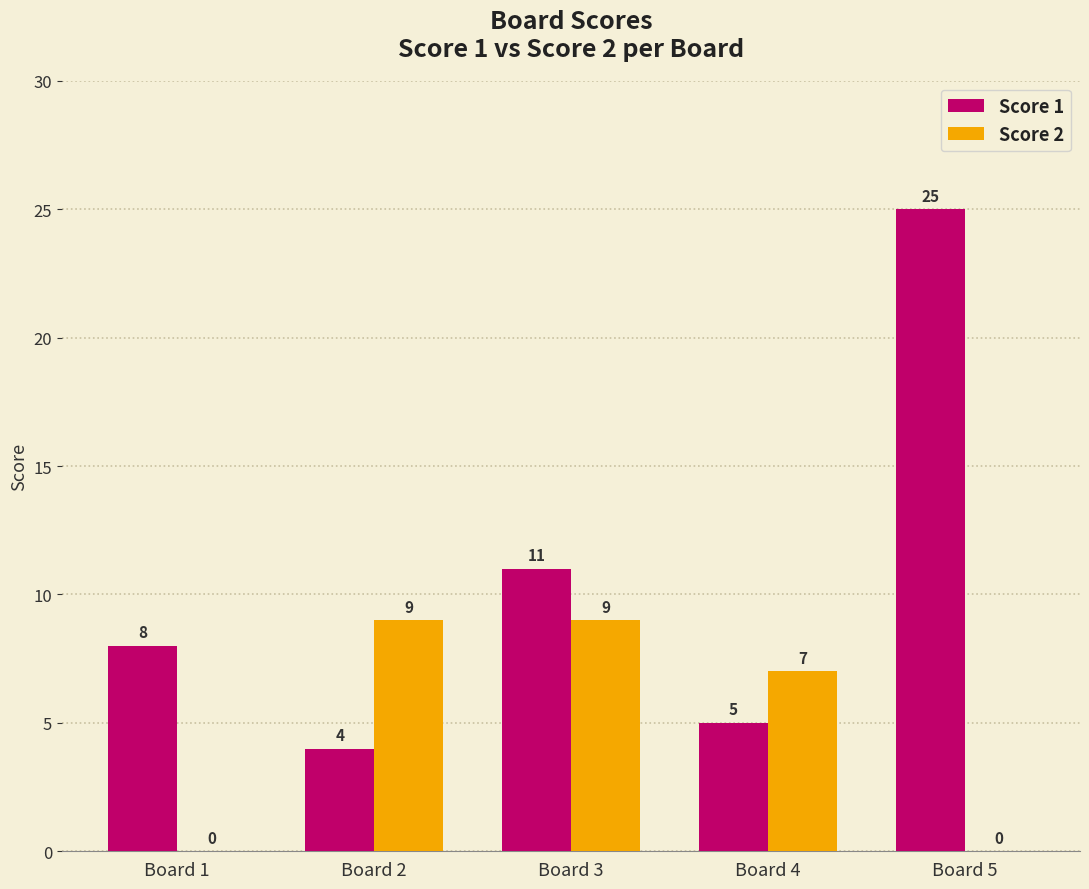

Which series has the largest total across all categories?

Score 1